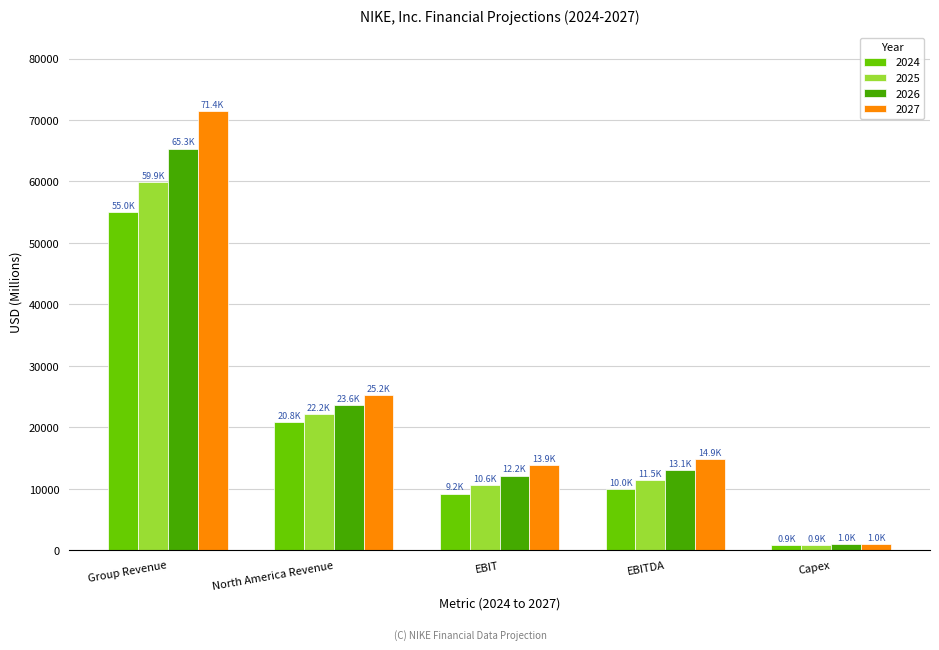

What is the label of the 4th bar from the left?

EBITDA